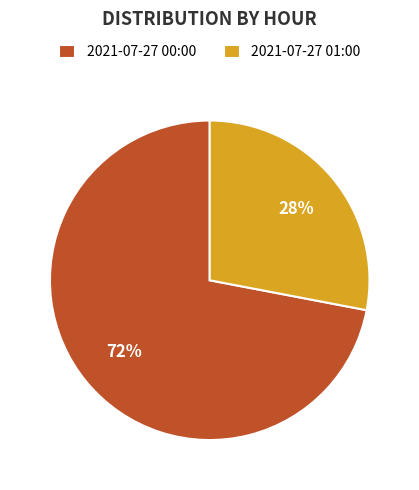

To the nearest percent, what percentage of the pie is 2021-07-27 01:00?

28%